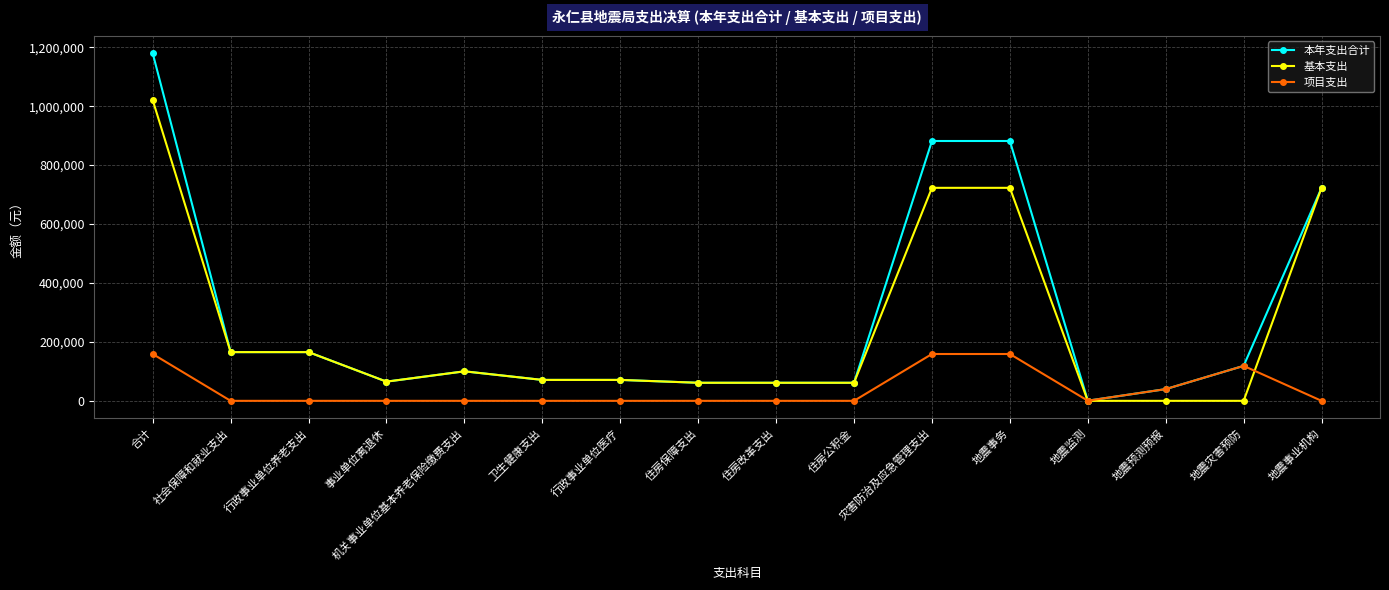

Which series has the largest range (max minus min)?

本年支出合计